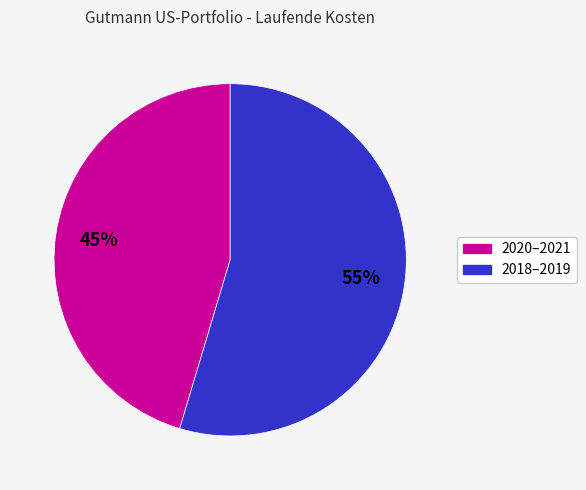

To the nearest percent, what is the average slice percentage?

50%